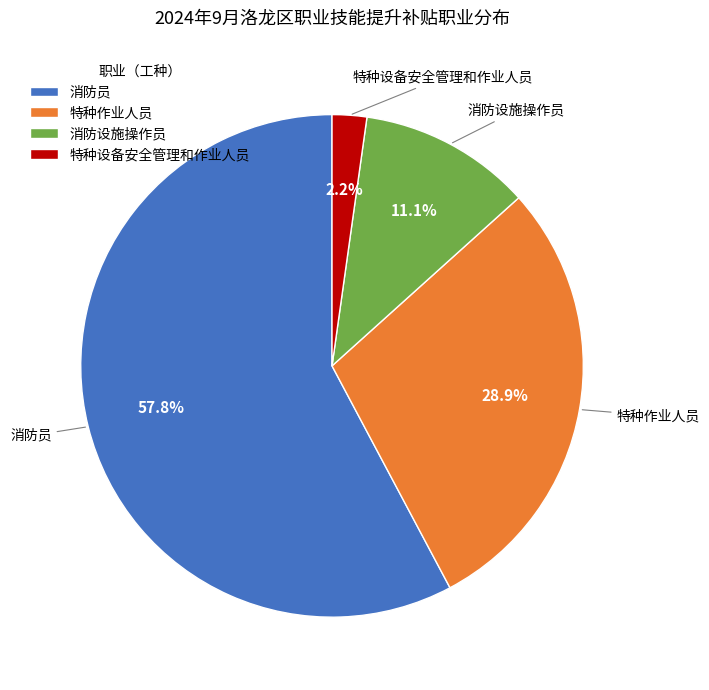

To the nearest percent, what is the difference between the largest and smallest slice percentages?

56%